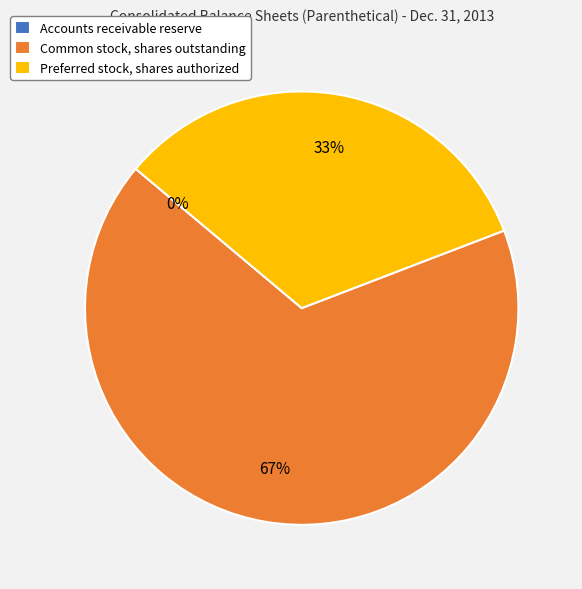

Which has a higher value, Common stock, shares outstanding or Preferred stock, shares authorized?

Common stock, shares outstanding